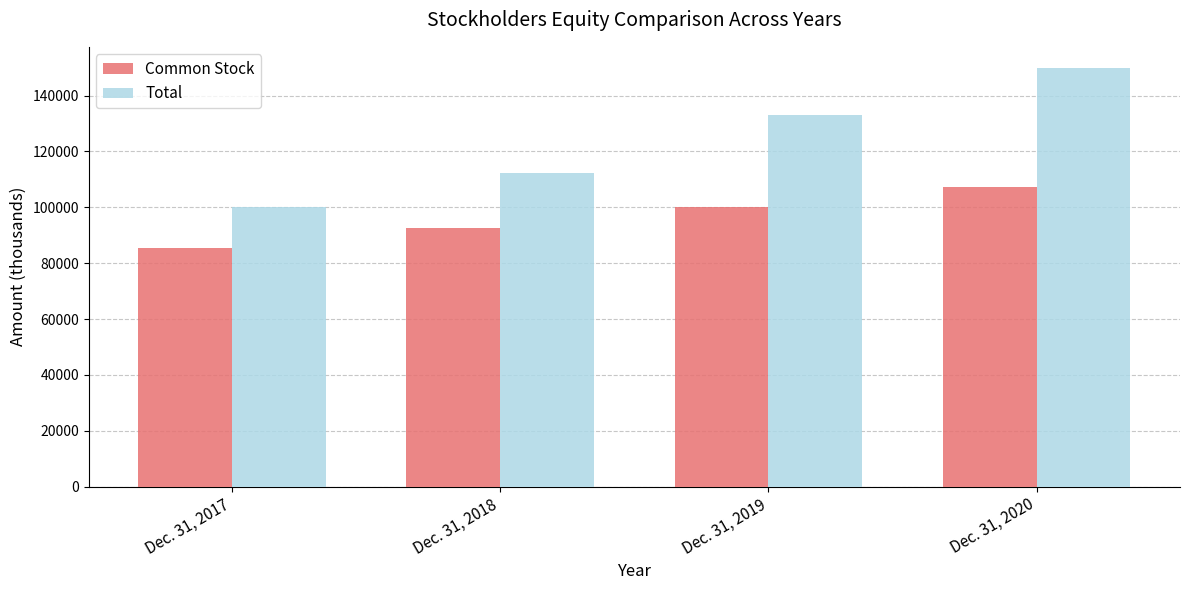

Which series changed the most between Dec. 31, 2017 and Dec. 31, 2019?

Total